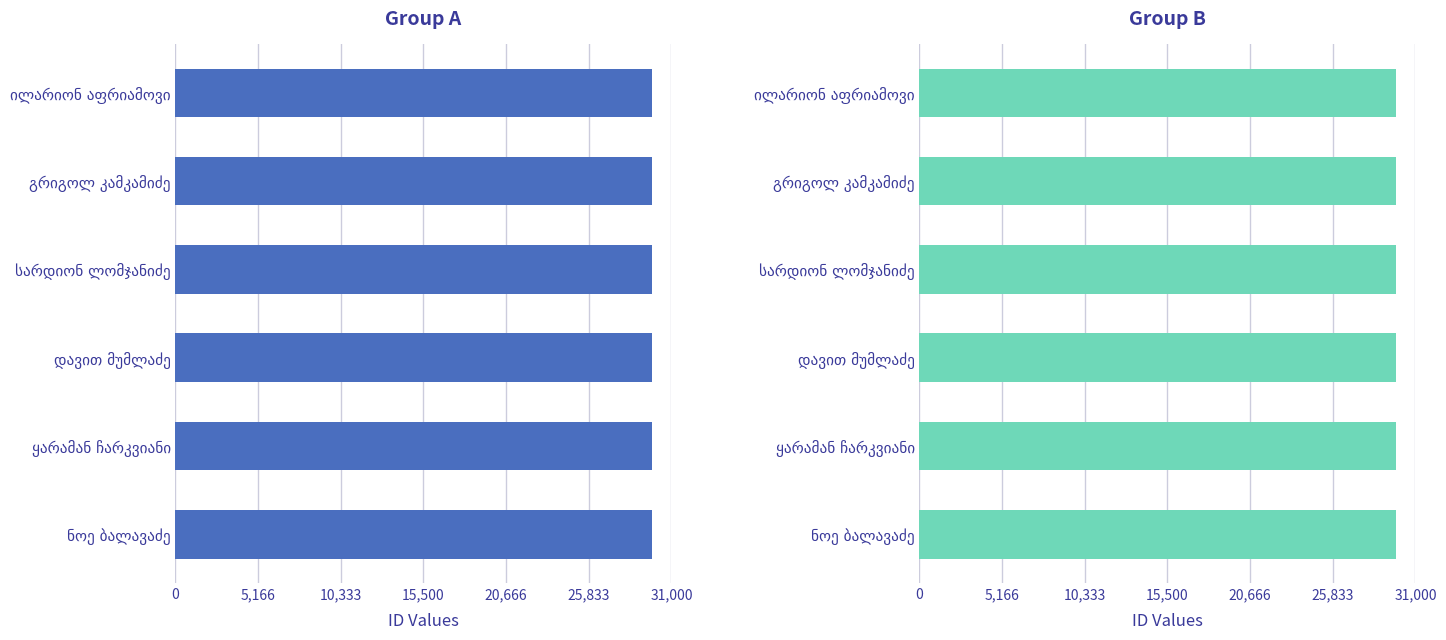

How many categories are shown in the chart?

6